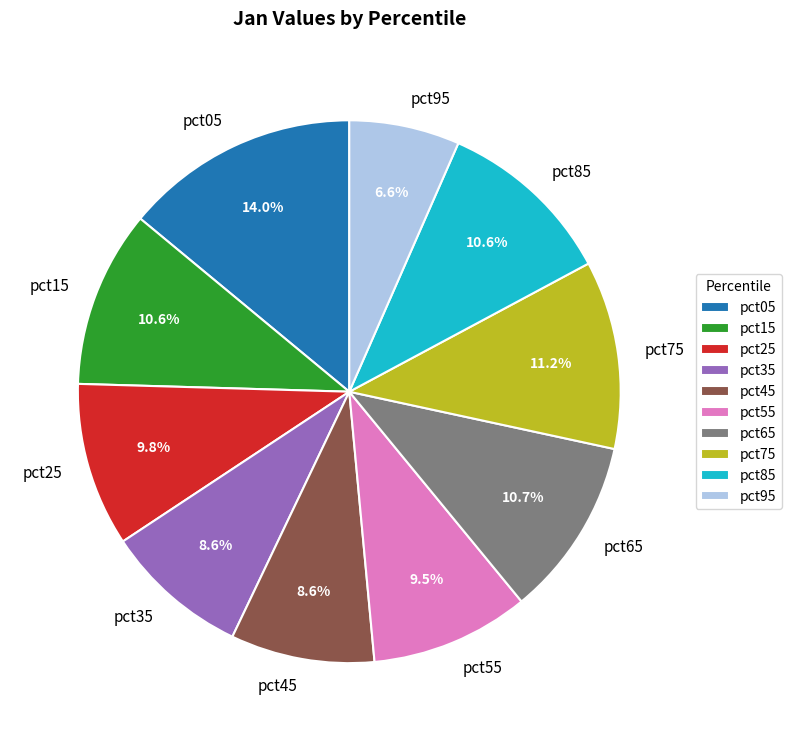

Combined, what portion of the pie is pct05 and pct85?

24.6%